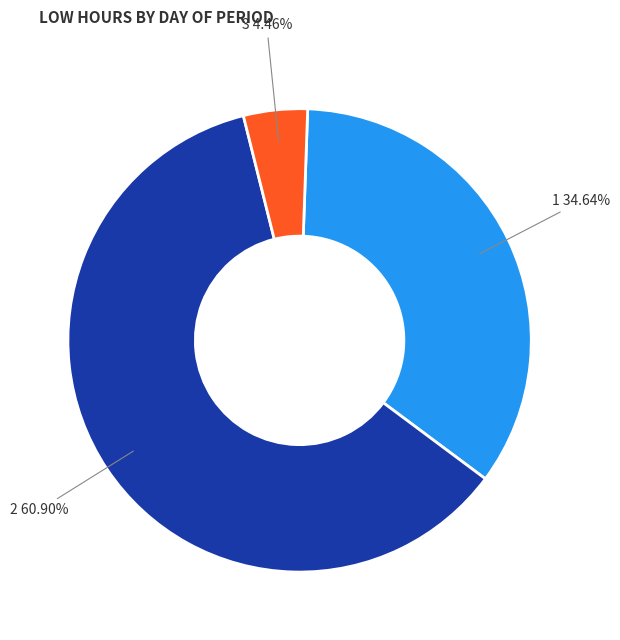

Does 2 represent more than half of the total?

Yes